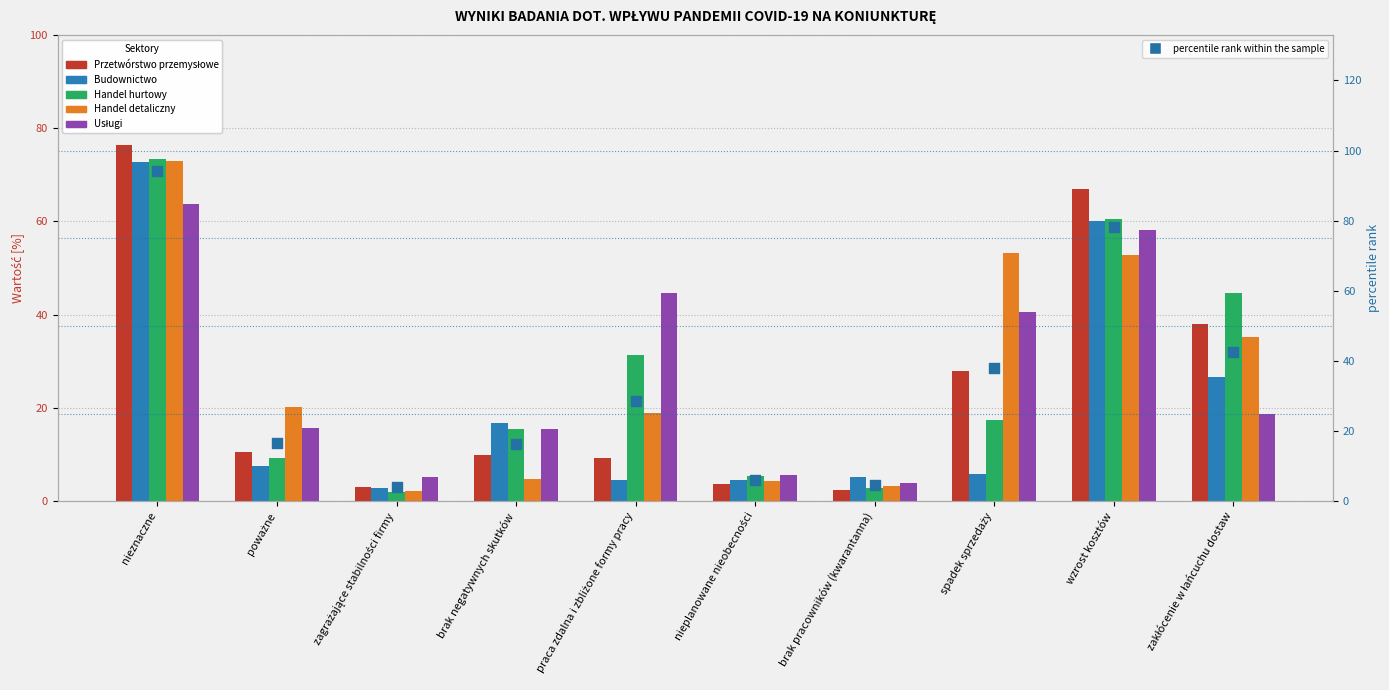

At which category is the sum across all series the highest?

nieznaczne